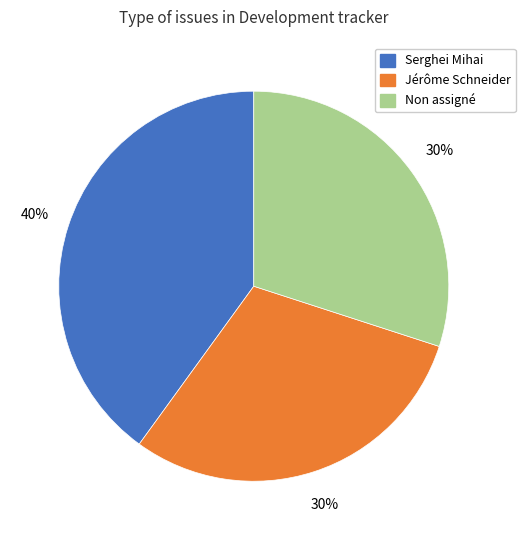

How many segments does this pie chart have?

3